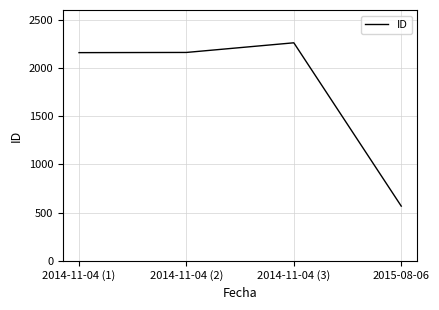

What is the greatest value displayed?

2260